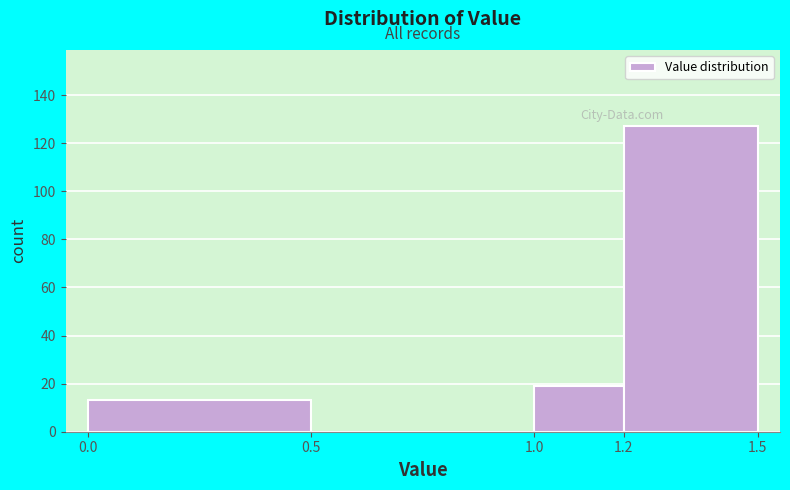

Over which range of the x-axis is the bar tallest?

1.2 to 1.5